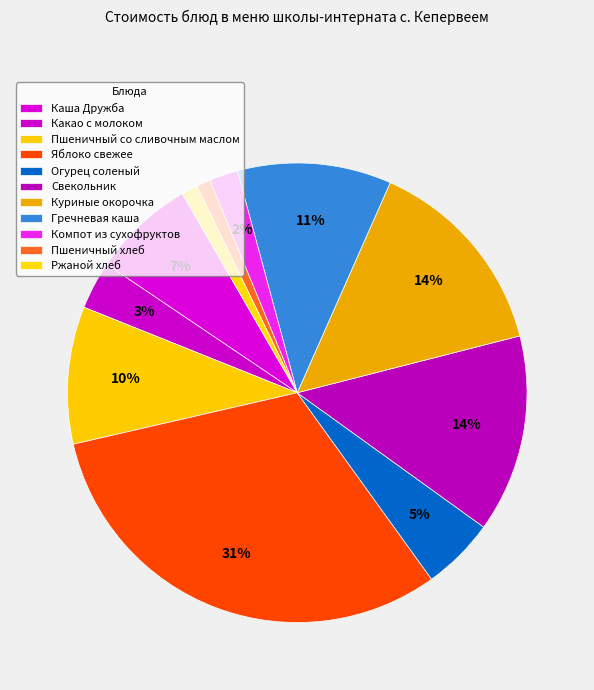

Count the number of slices in the pie.

11